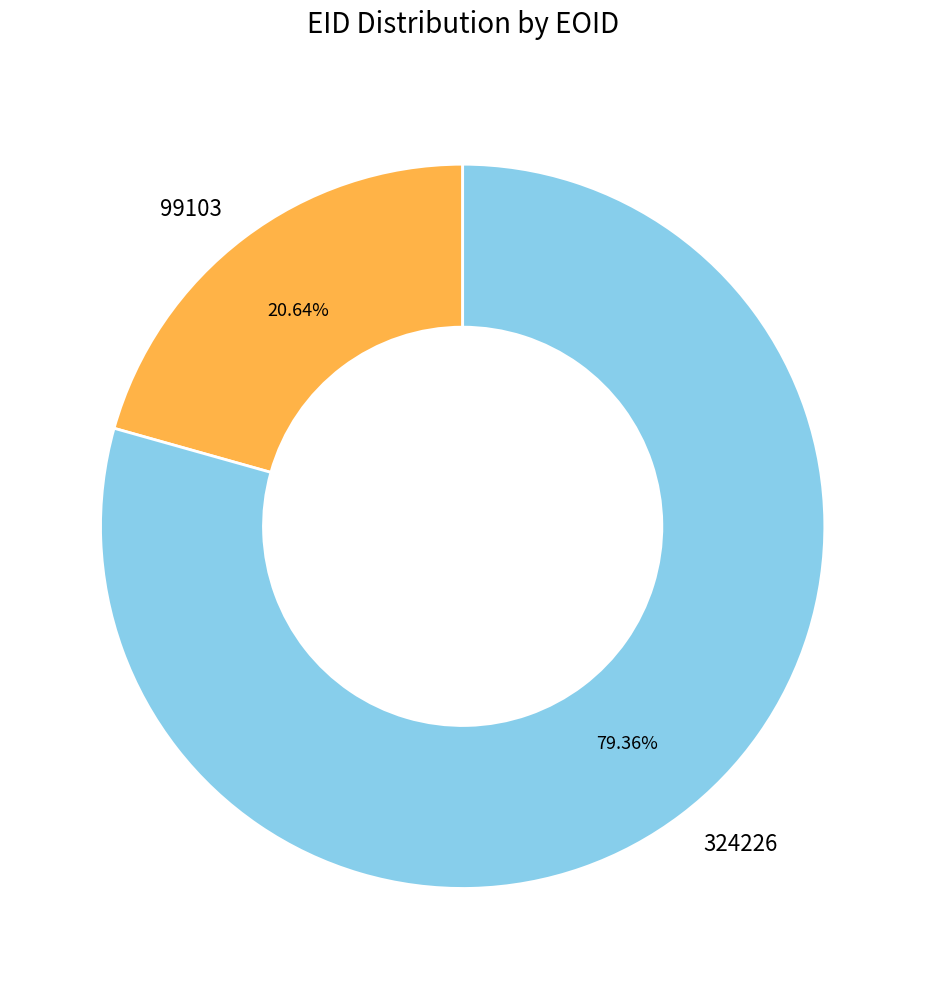

To the nearest percent, what percentage of the pie is 99103?

21%